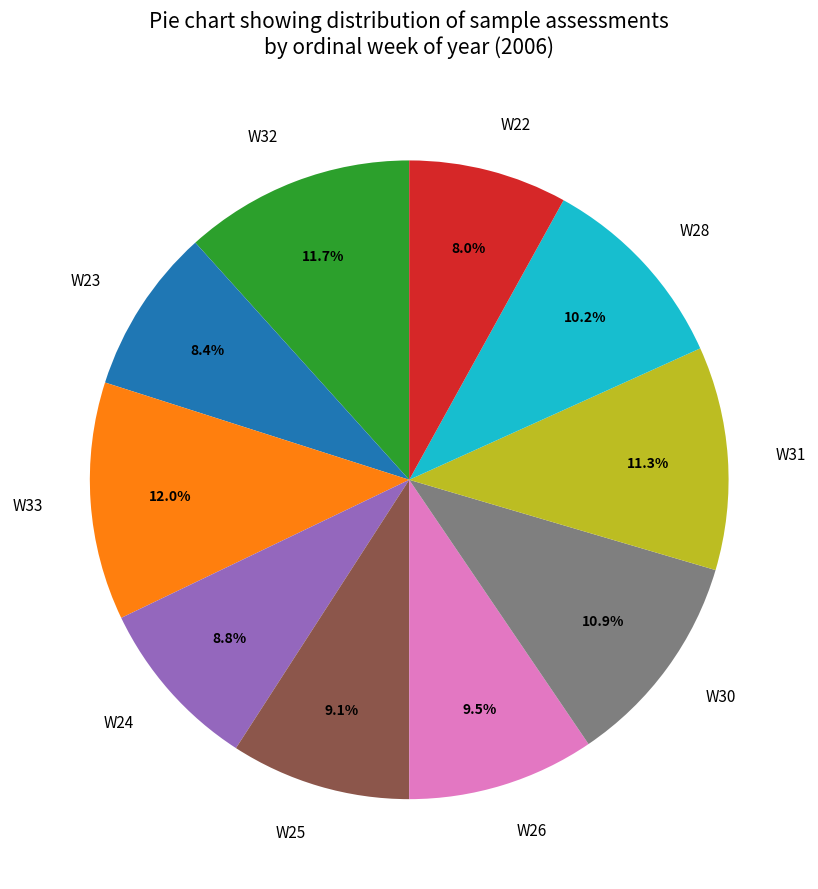

Is the sum of W30 and W23 greater than half?

No